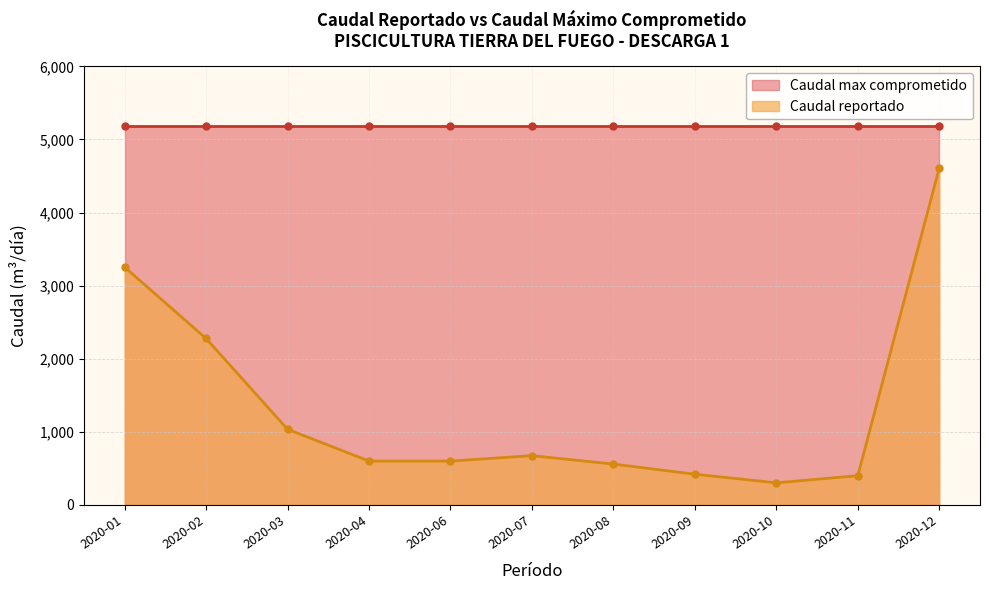

What is the change in value from 2020-06 to 2020-07?

+73.9